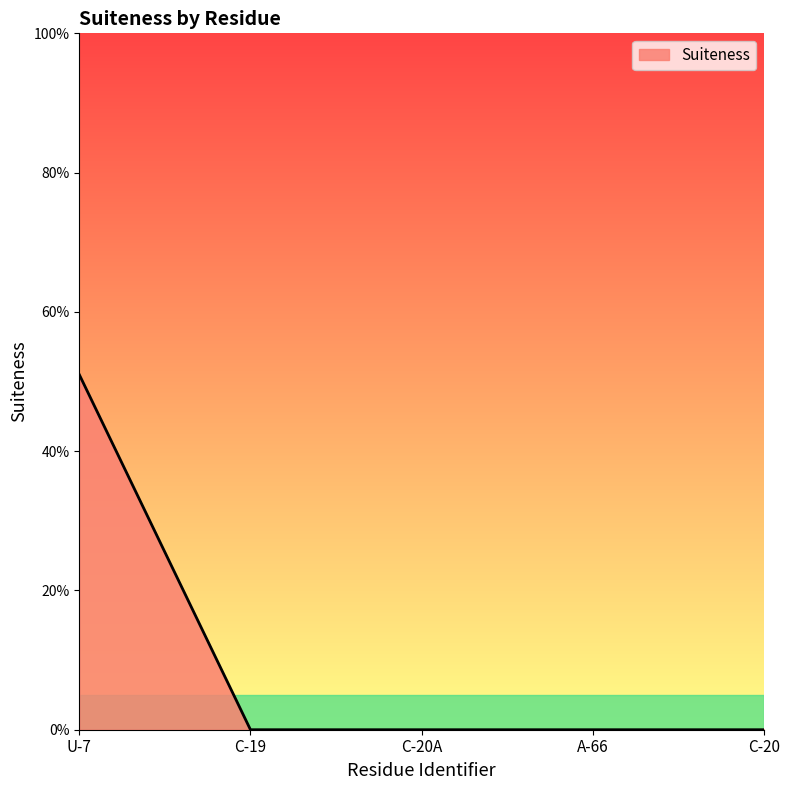

Rank the categories by value from lowest to highest.

C-19, C-20A, A-66, C-20, U-7